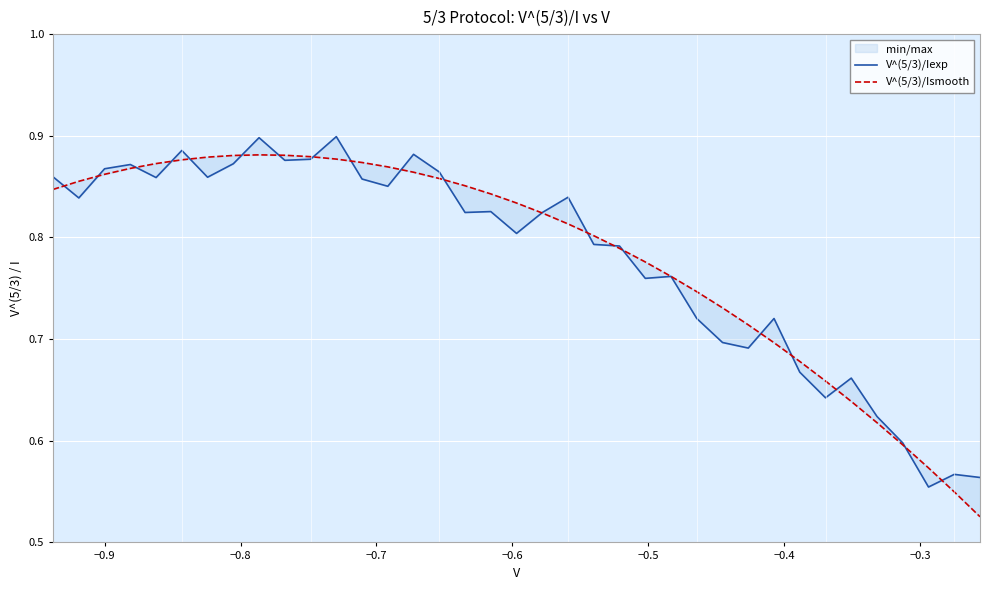

How many V^(5/3)/Iexp values are between 0 and 1?

37